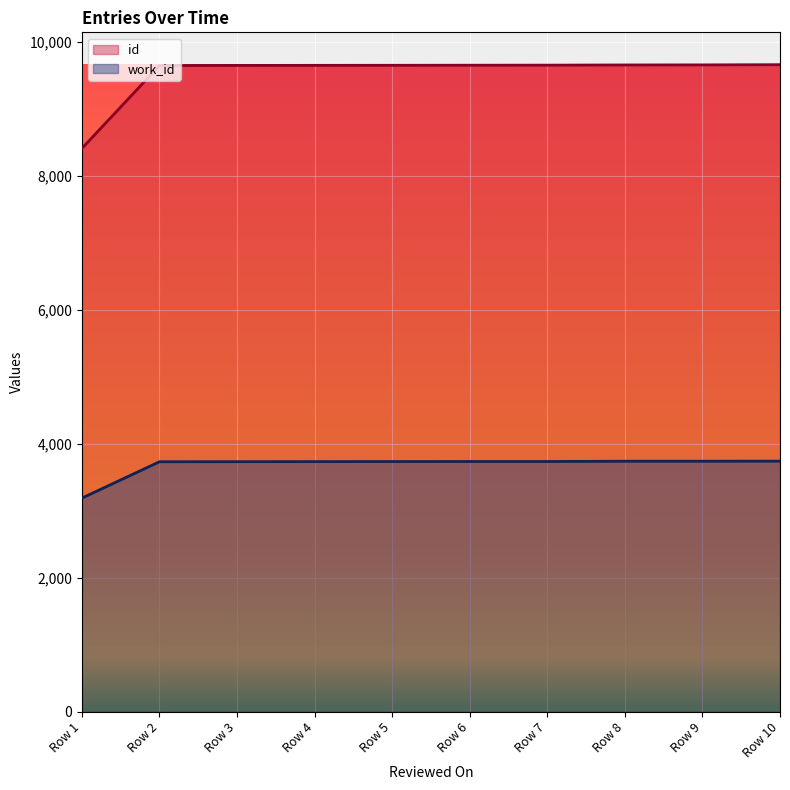

What is the total value across all series at Row 4?

13391